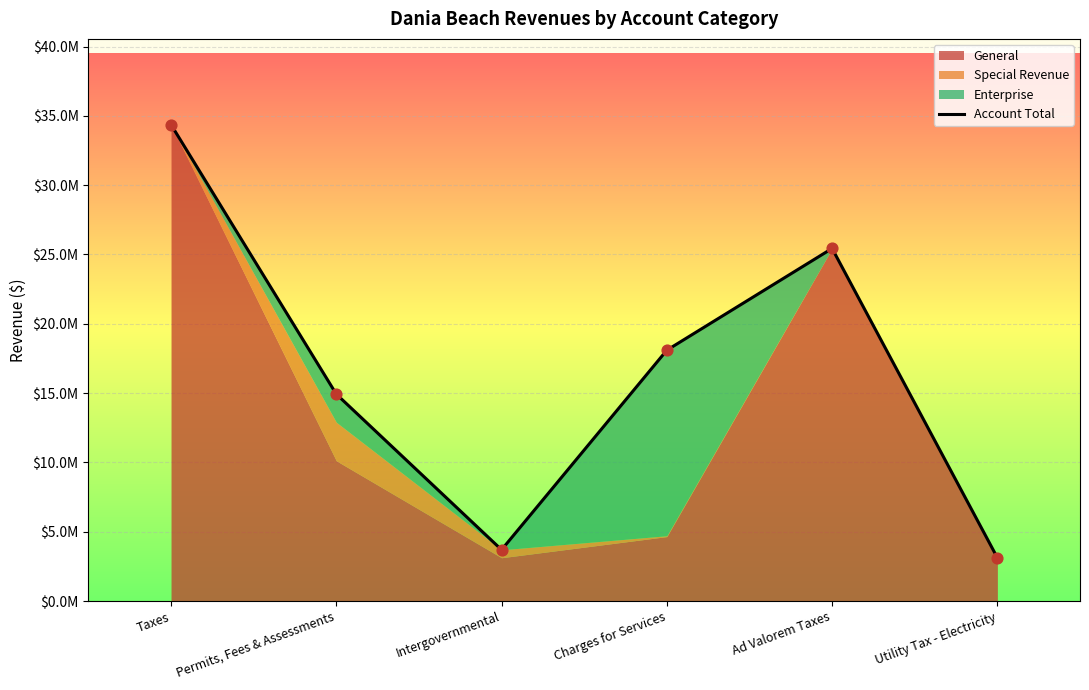

What is the ratio of the value at Charges for Services to the value at Ad Valorem Taxes?

0.7